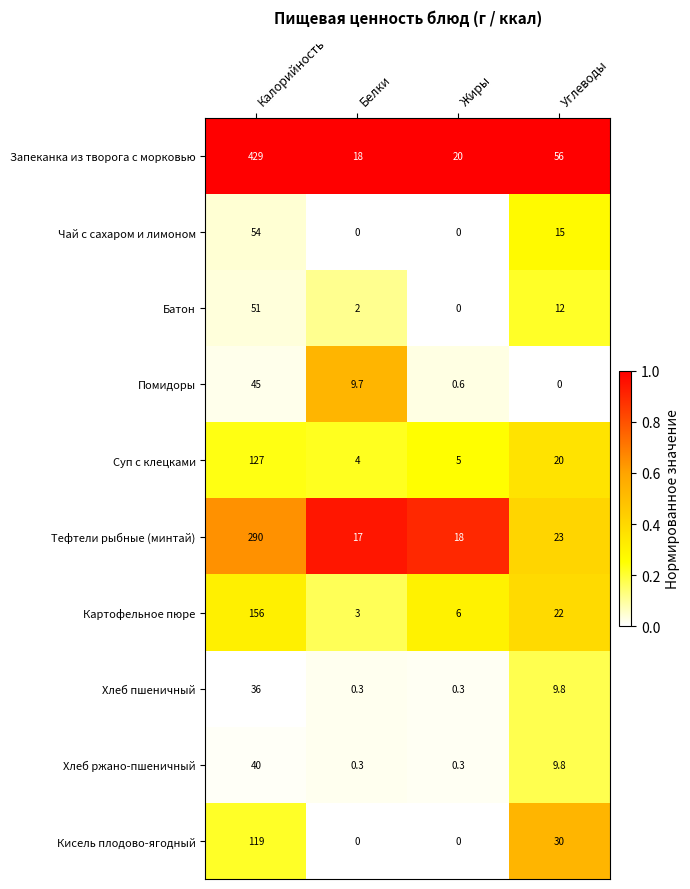

What is the total value across all series at Жиры?

50.2